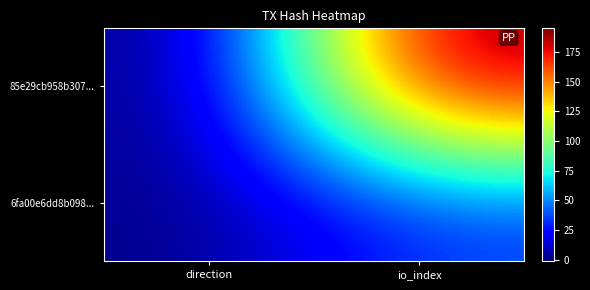

Reading left to right, transcribe all the data shown in this chart.

85e29cb958b307...: direction=-1	io_index=195
6fa00e6dd8b098...: direction=1	io_index=33